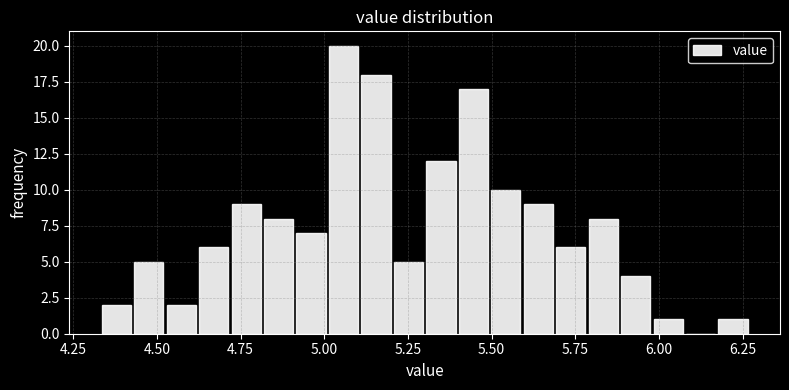

Read against the x-axis, roughly where is the centre of the tallest bar?

5.05